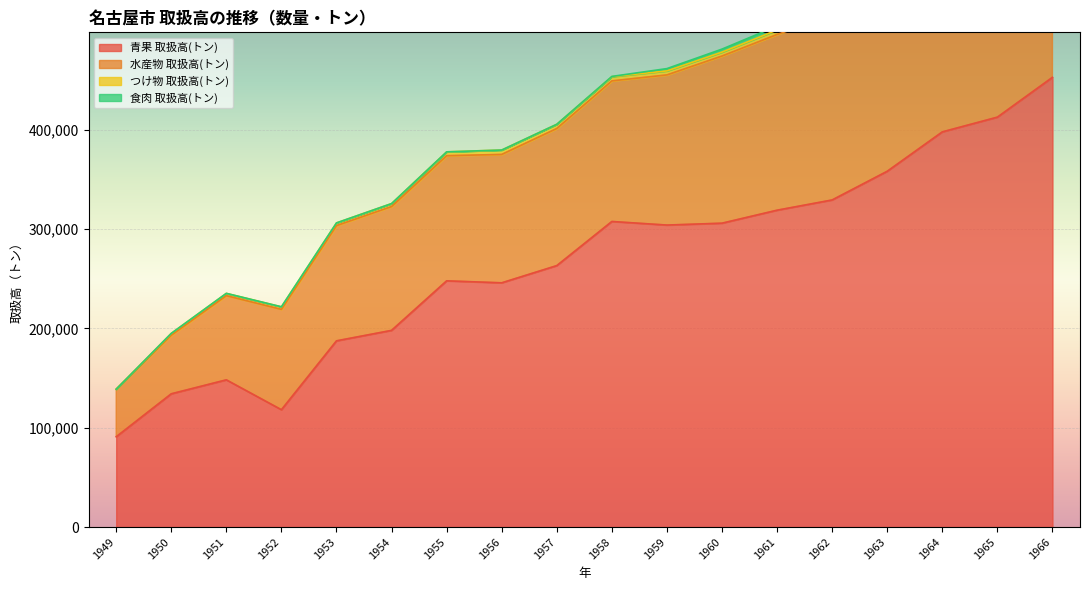

What is the lowest value of the 青果 取扱高(トン) series?

90900